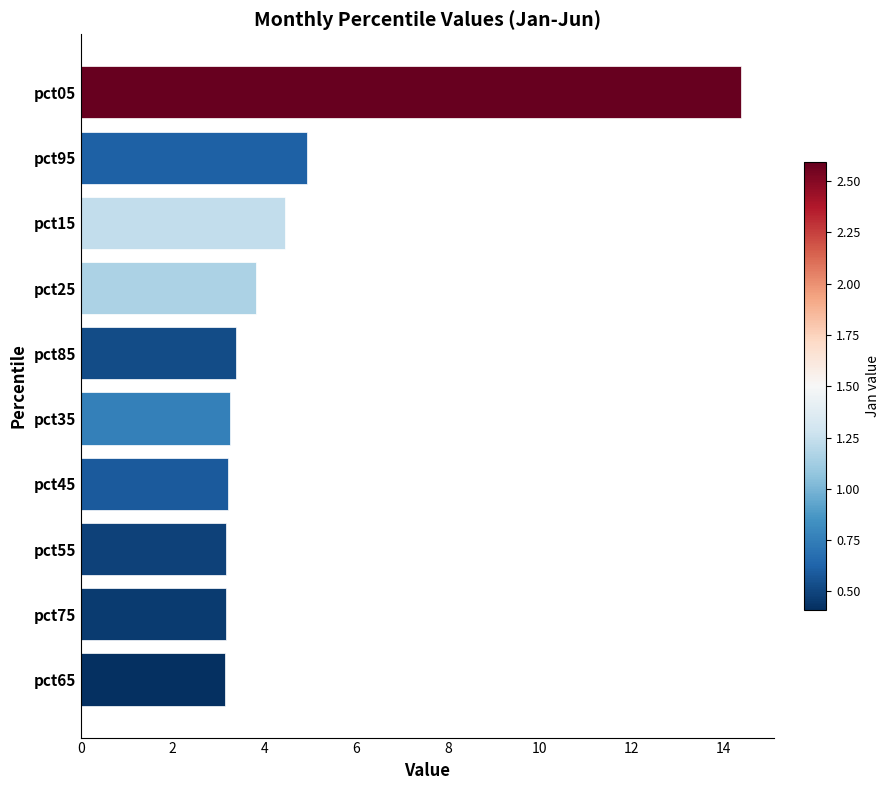

At which label is the value closest to 8?

pct95